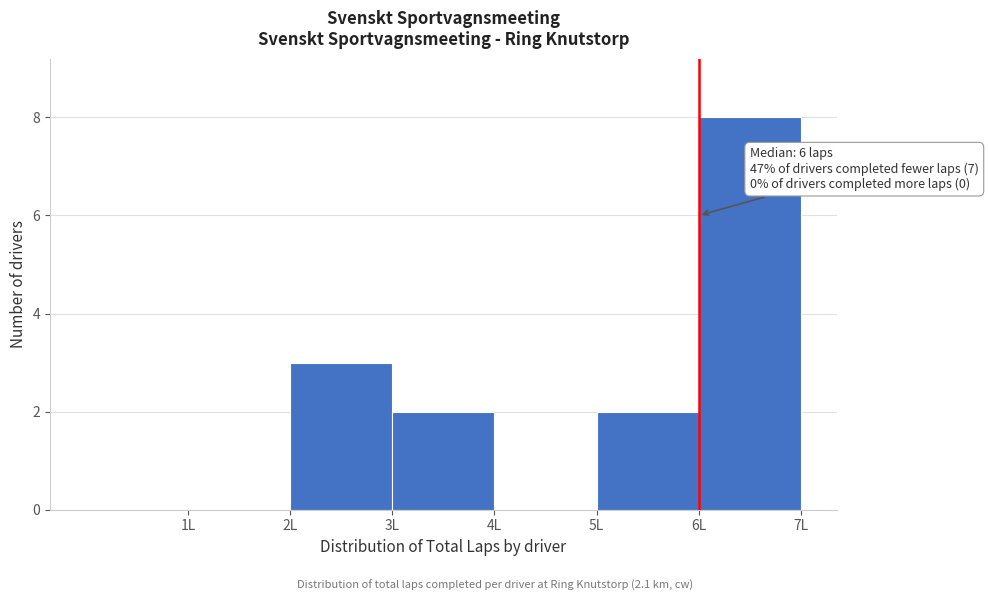

Which range on the x-axis has the tallest bar?

6 to 7